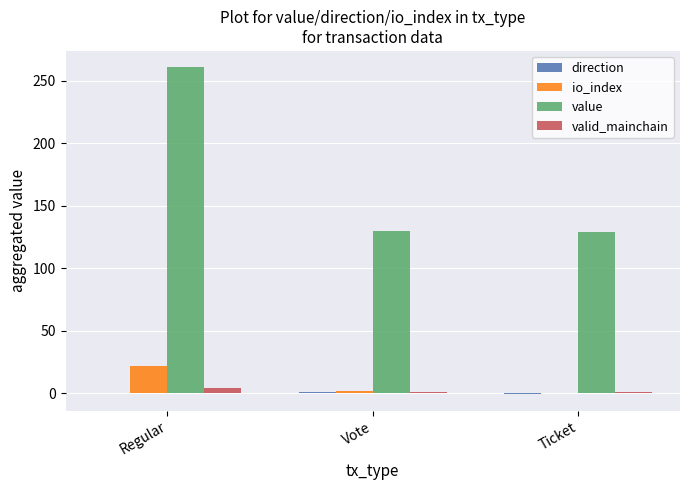

Are the bars horizontal?

No